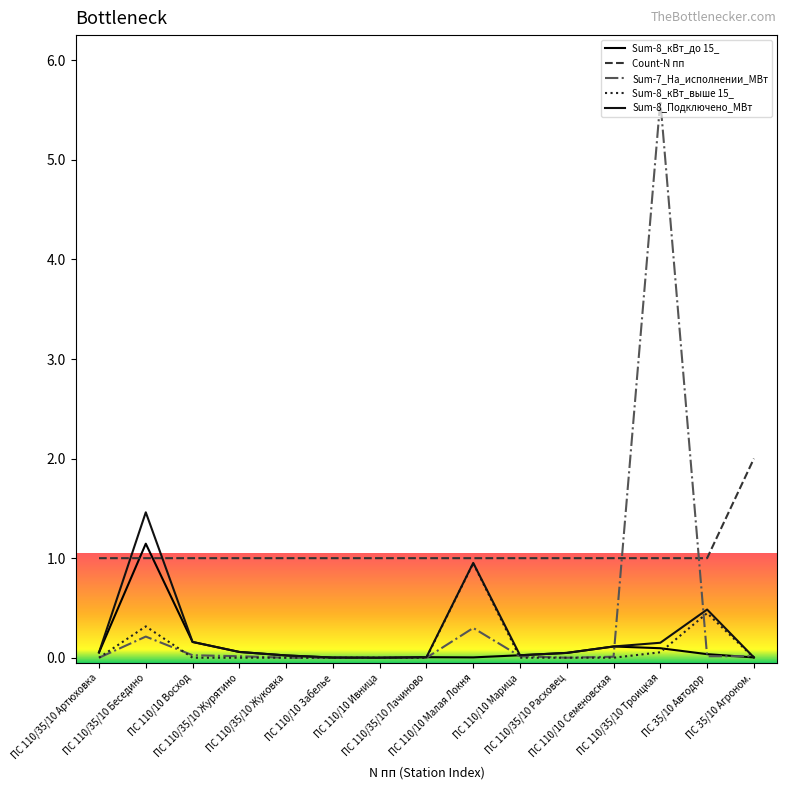

Does the chart display data point markers on the line(s)?

No